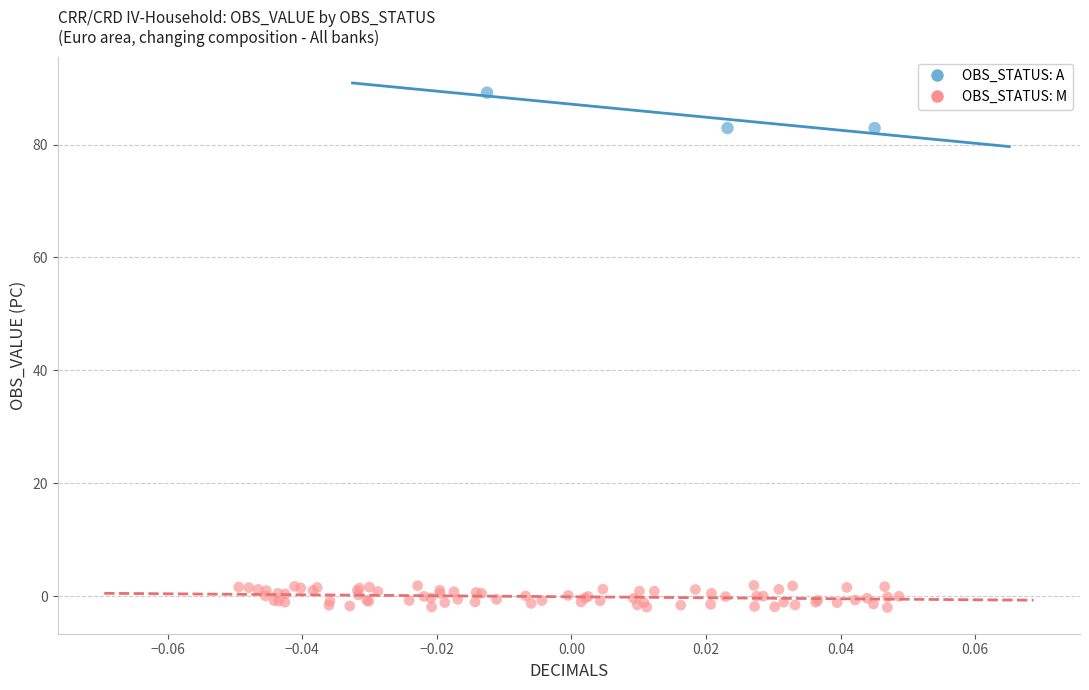

Which series reaches the maximum Y coordinate?

OBS_STATUS: A